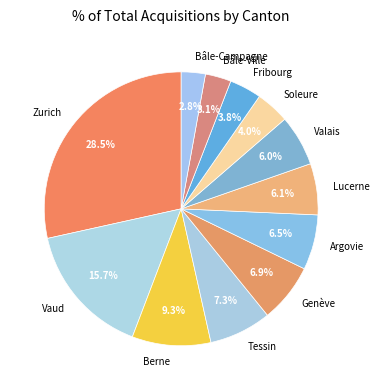

Is it true that Vaud is 16% of the pie?

True